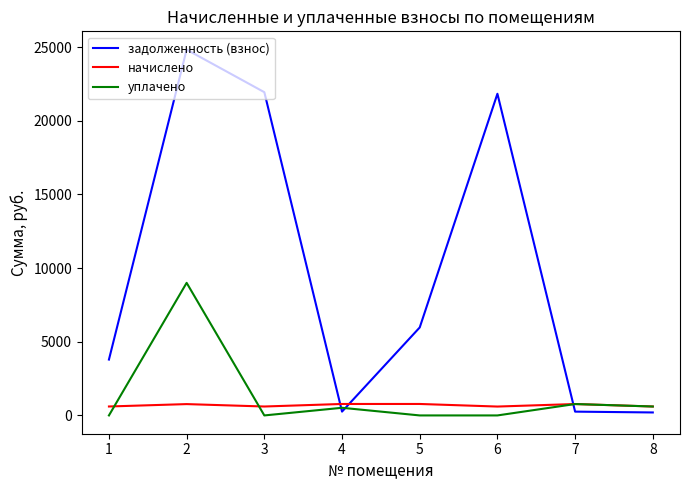

Where is the first local maximum for уплачено?

2